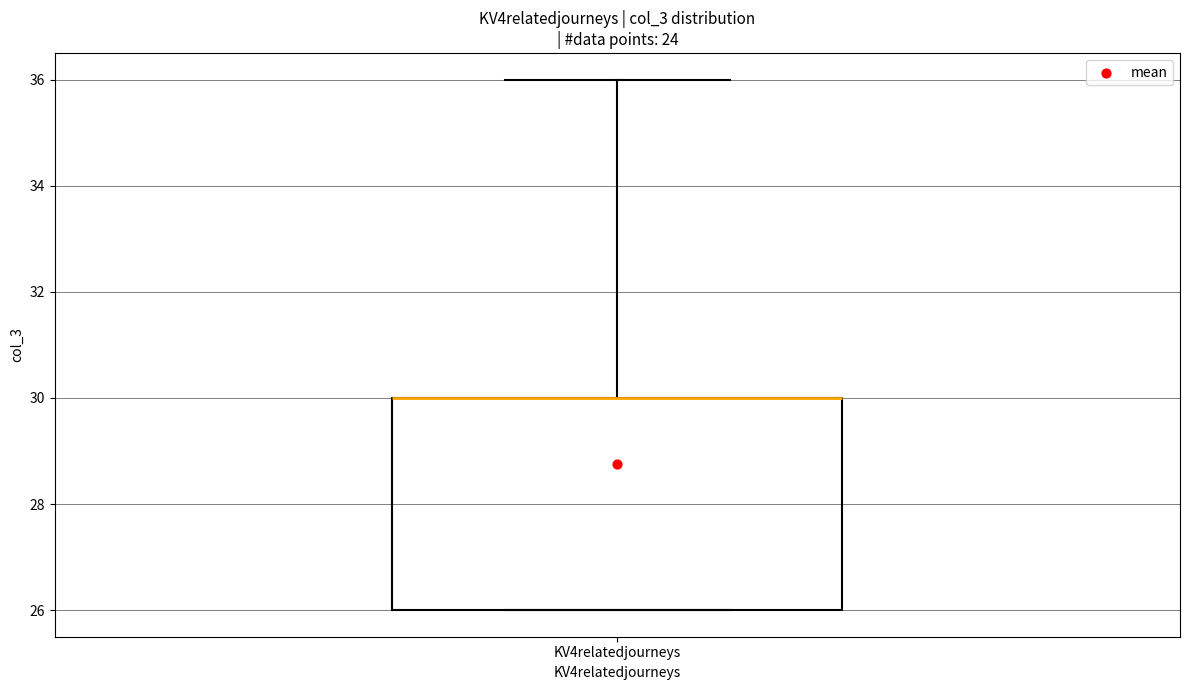

Where is the lower edge of the box for KV4relatedjourneys on the y-axis? The values are not printed on the chart, so give them approximately, as read against the axis.

26